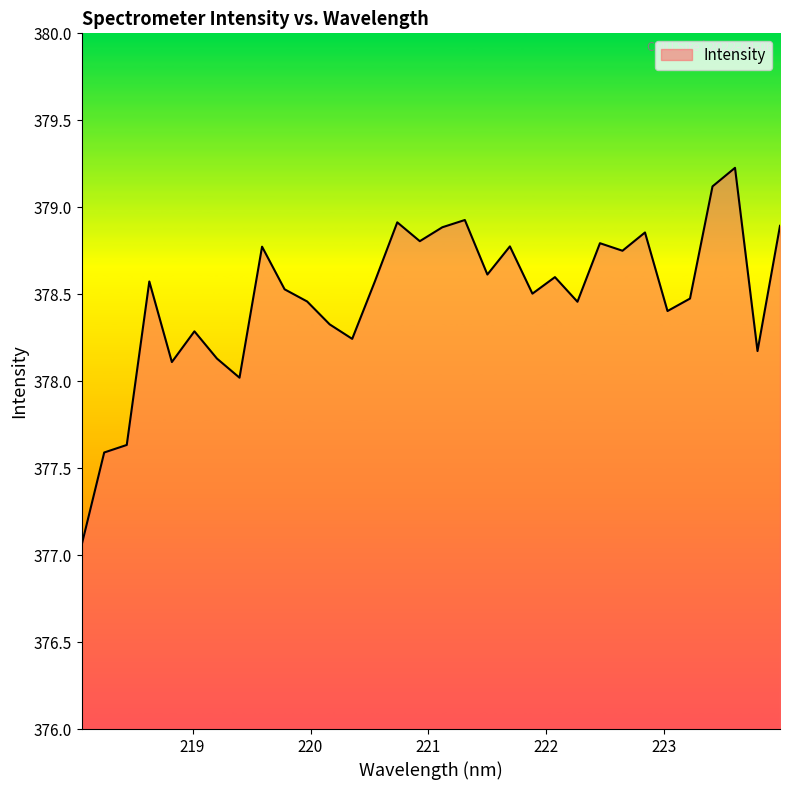

What is the maximum value shown in the chart?

379.2